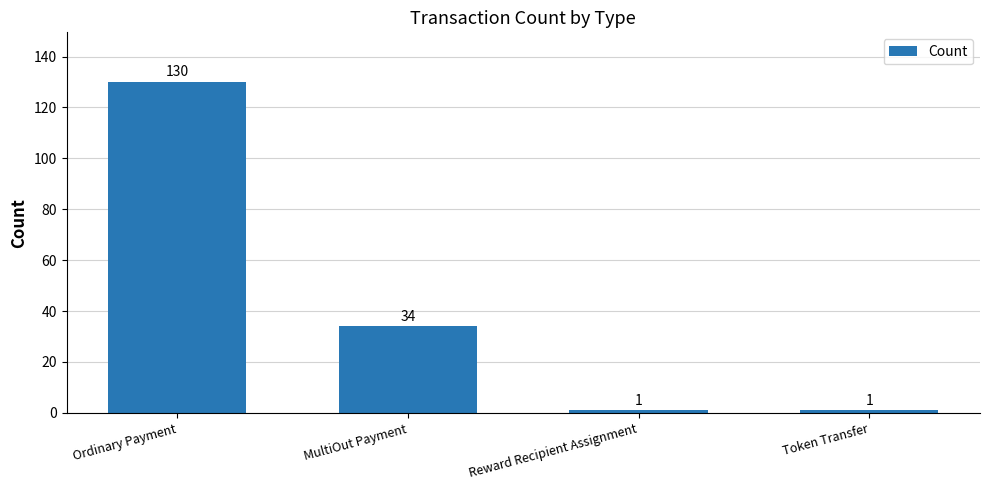

Is it true that the value at Ordinary Payment is 227?

False